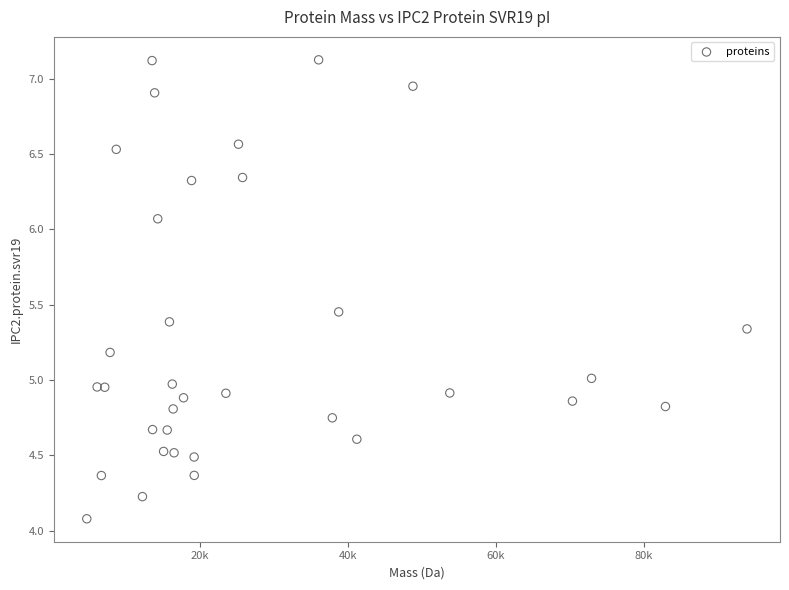

What is the range of Y values (max minus min)?

3.0